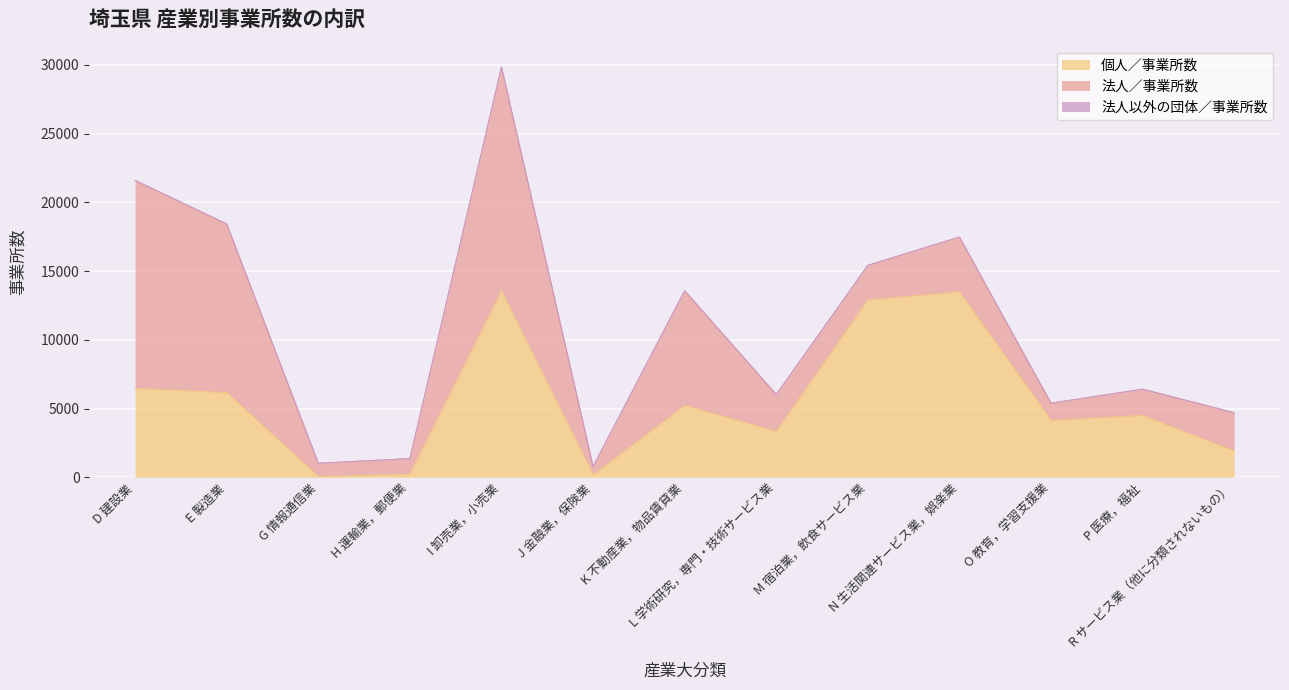

Reading right to left, extract all data points from this chart.

個人／事業所数: R サービス業（他に分類されないもの）=1899	P 医療，福祉=4488	O 教育，学習支援業=4135	N 生活関連サービス業，娯楽業=13488	M 宿泊業，飲食サービス業=12888	L 学術研究，専門・技術サービス業=3334	K 不動産業，物品賃貸業=5221	J 金融業，保険業=170	I 卸売業，小売業=13540	H 運輸業，郵便業=213	G 情報通信業=56	E 製造業=6157	D 建設業=6459
法人／事業所数: R サービス業（他に分類されないもの）=2782	P 医療，福祉=1905	O 教育，学習支援業=1241	N 生活関連サービス業，娯楽業=3982	M 宿泊業，飲食サービス業=2521	L 学術研究，専門・技術サービス業=2678	K 不動産業，物品賃貸業=8337	J 金融業，保険業=607	I 卸売業，小売業=16277	H 運輸業，郵便業=1144	G 情報通信業=959	E 製造業=12262	D 建設業=15133
法人以外の団体／事業所数: R サービス業（他に分類されないもの）=24	P 医療，福祉=23	O 教育，学習支援業=16	N 生活関連サービス業，娯楽業=9	M 宿泊業，飲食サービス業=8	L 学術研究，専門・技術サービス業=13	K 不動産業，物品賃貸業=16	J 金融業，保険業=0	I 卸売業，小売業=28	H 運輸業，郵便業=3	G 情報通信業=3	E 製造業=5	D 建設業=1